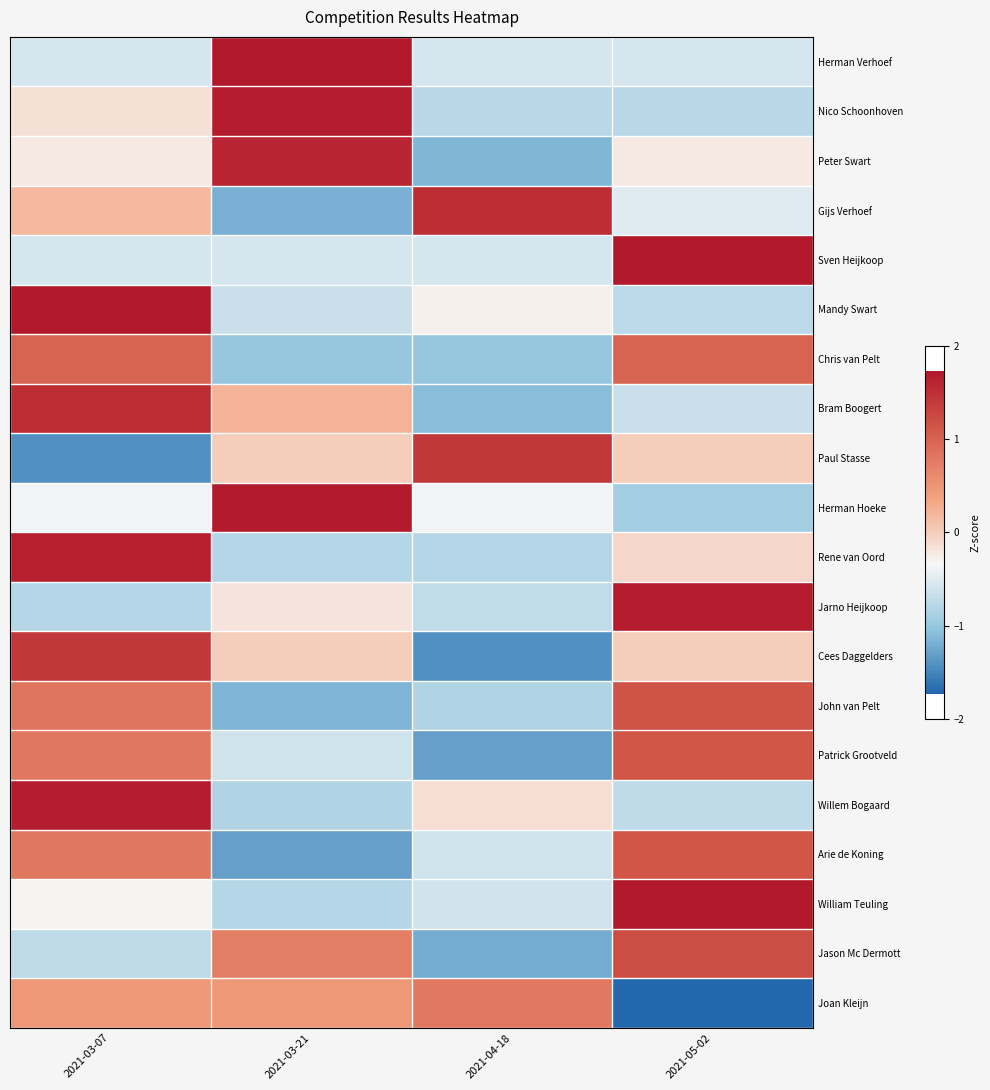

At which category does the chart reach its peak across all series?

2021-03-21